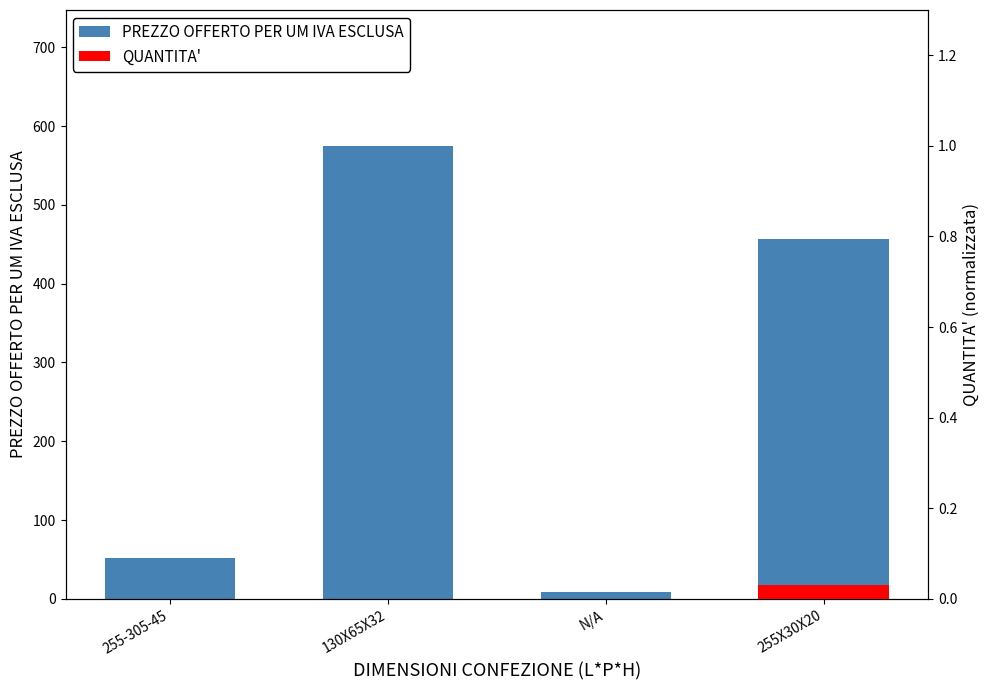

Reading left to right, transcribe all the data shown in this chart.

52.0	575.0	8.4	457.0